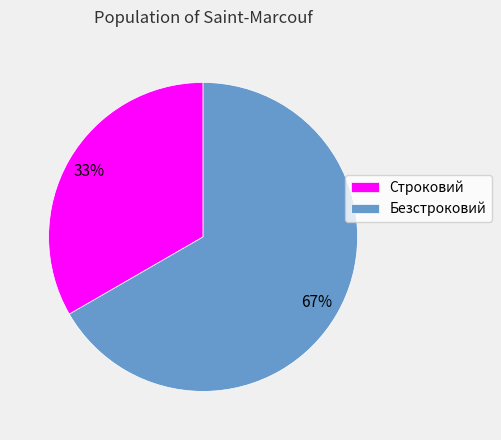

How many segments does this pie chart have?

2